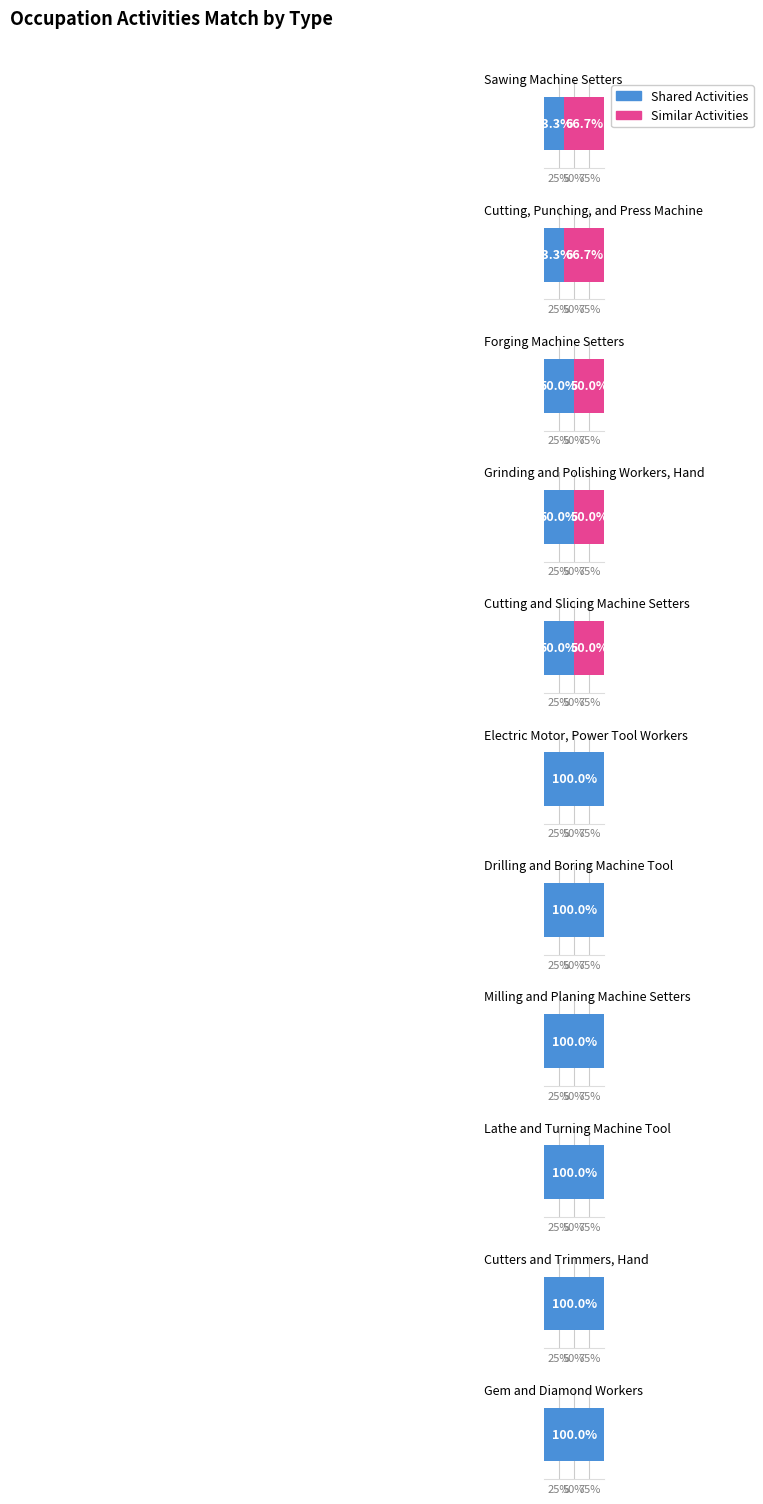

Reading right to left, list all the values displayed in this chart.

Shared Activities: Gem and Diamond Workers=1	Cutters and Trimmers, Hand=1	Lathe and Turning Machine Tool=1	Milling and Planing Machine Setters=1	Drilling and Boring Machine Tool=1	Electric Motor, Power Tool Workers=1	Cutting and Slicing Machine Setters=1	Grinding and Polishing Workers, Hand=1	Forging Machine Setters=1	Cutting, Punching, and Press Machine=1	Sawing Machine Setters=1
Similar Activities: Gem and Diamond Workers=0	Cutters and Trimmers, Hand=0	Lathe and Turning Machine Tool=0	Milling and Planing Machine Setters=0	Drilling and Boring Machine Tool=0	Electric Motor, Power Tool Workers=0	Cutting and Slicing Machine Setters=1	Grinding and Polishing Workers, Hand=1	Forging Machine Setters=1	Cutting, Punching, and Press Machine=2	Sawing Machine Setters=2